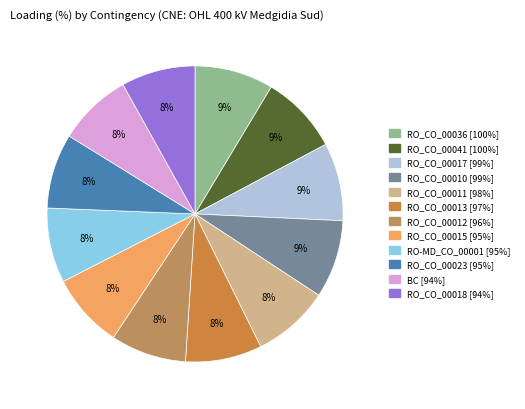

Approximately how many times larger is the value at RO_CO_00017 [99%] compared to RO_CO_00012 [96%]?

1.0